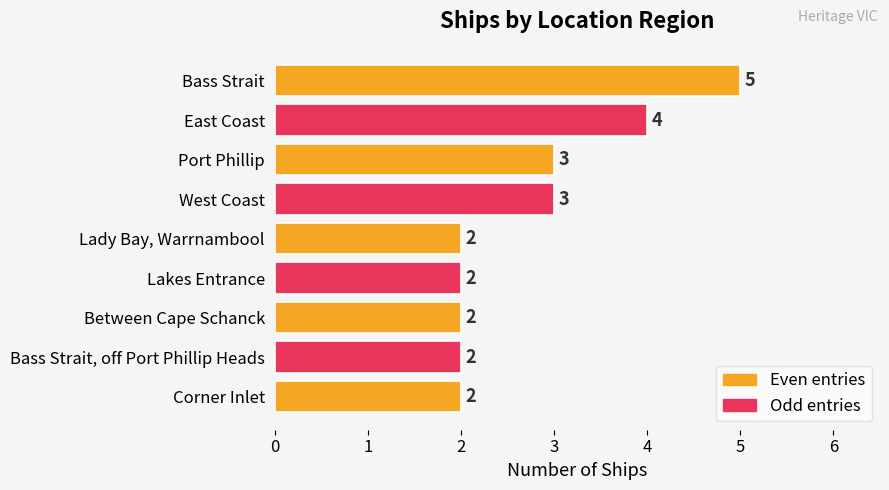

Reading top to bottom, list all the values displayed in this chart.

5	4	3	3	2	2	2	2	2